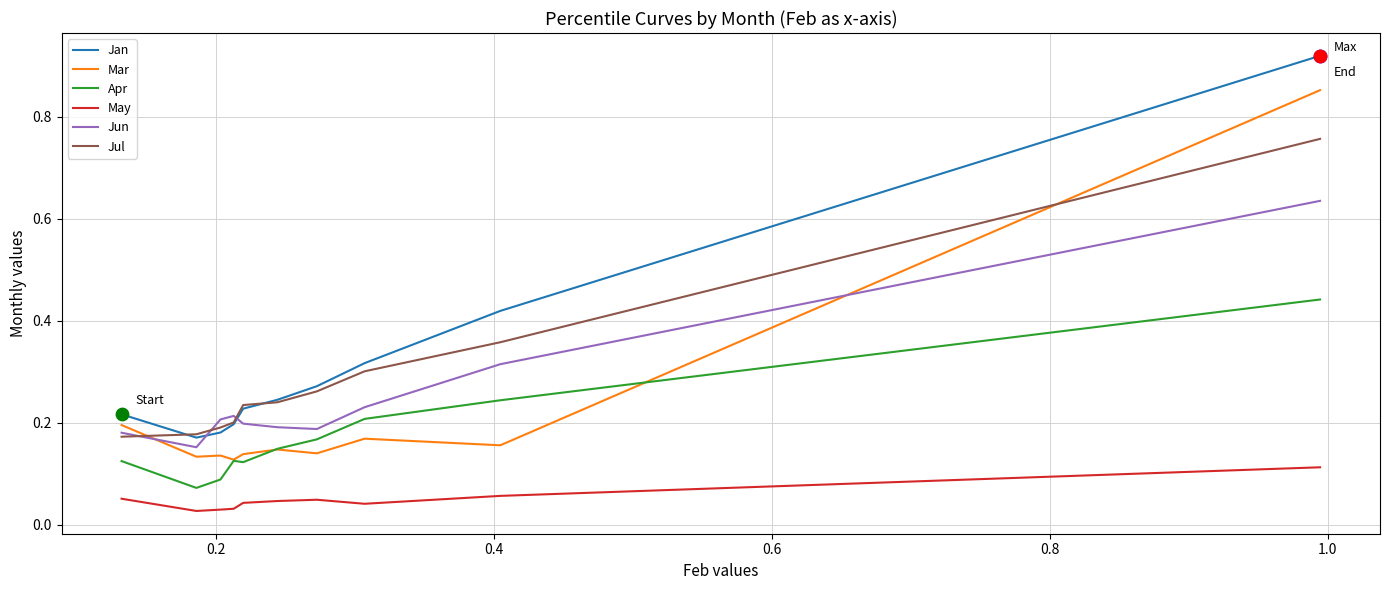

What are all the series names shown in the legend?

Jan, Mar, Apr, May, Jun, Jul